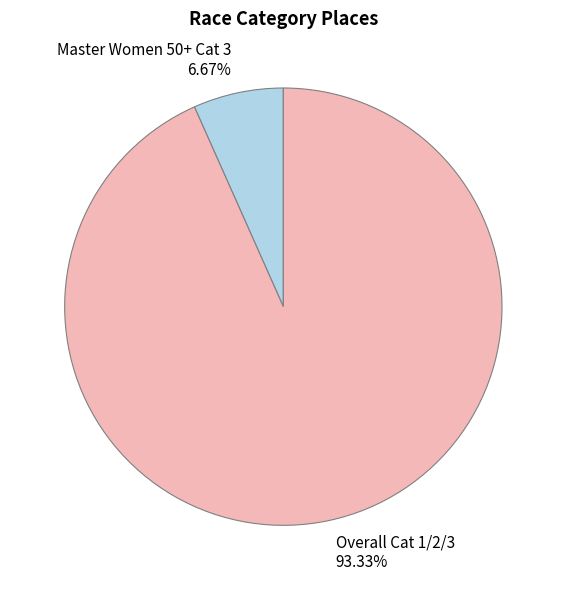

To the nearest percent, what portion does Master Women 50+ Cat 3 represent?

7%